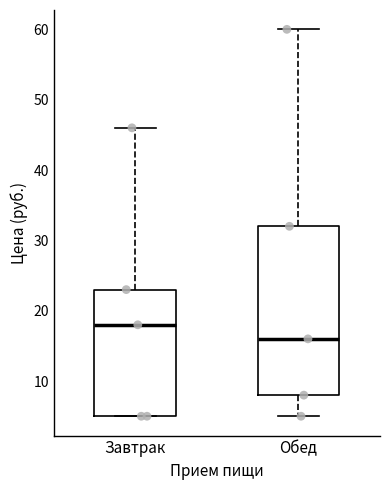

Which box is the tallest, from its lower edge to its upper edge?

Обед